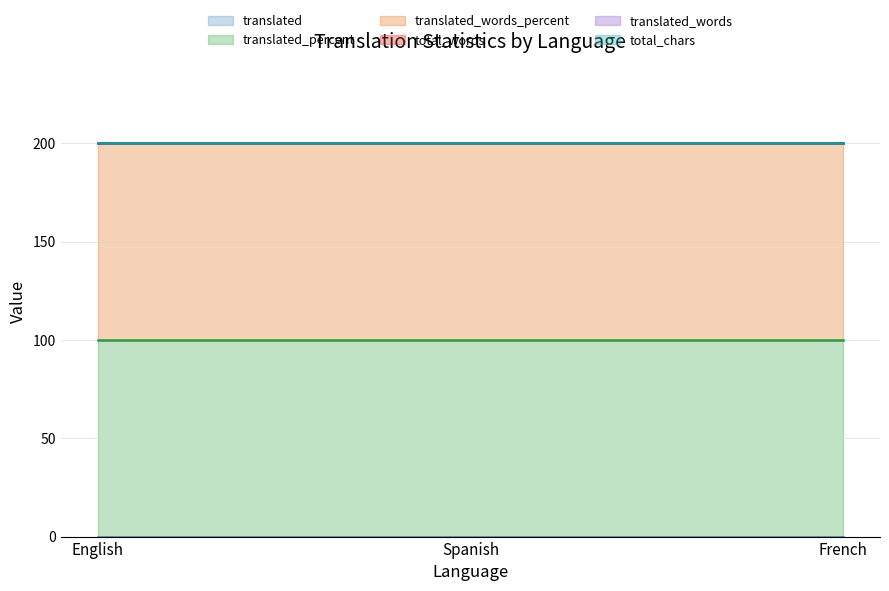

List the series in order of their peak value, lowest first.

translated, total_words, translated_words, total_chars, translated_percent, translated_words_percent